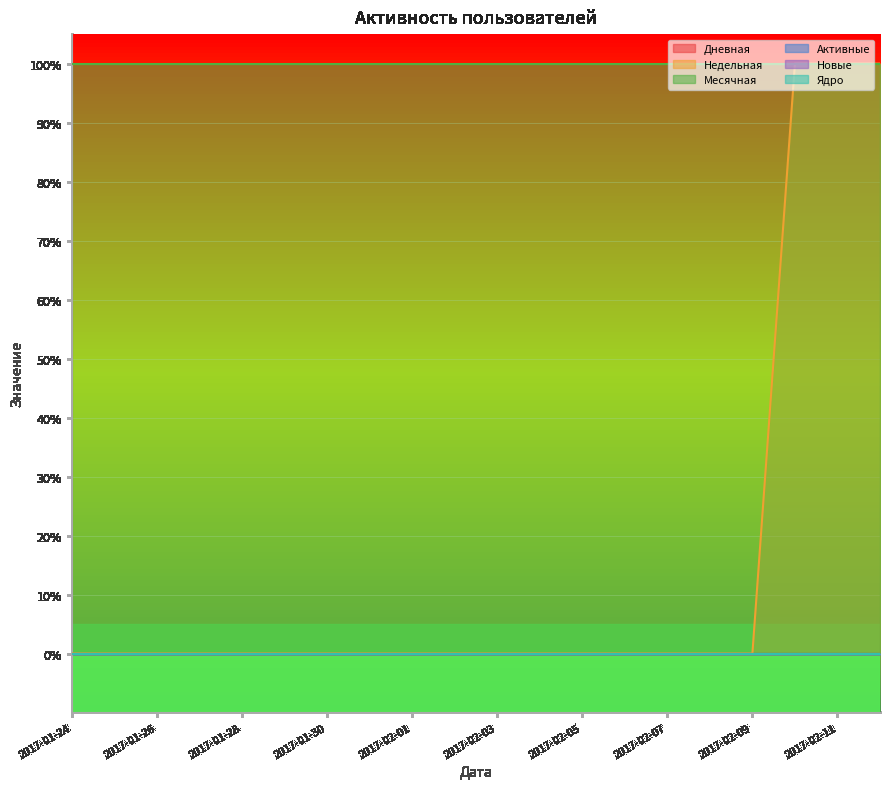

At which category does the chart reach its peak across all series?

2017-02-10